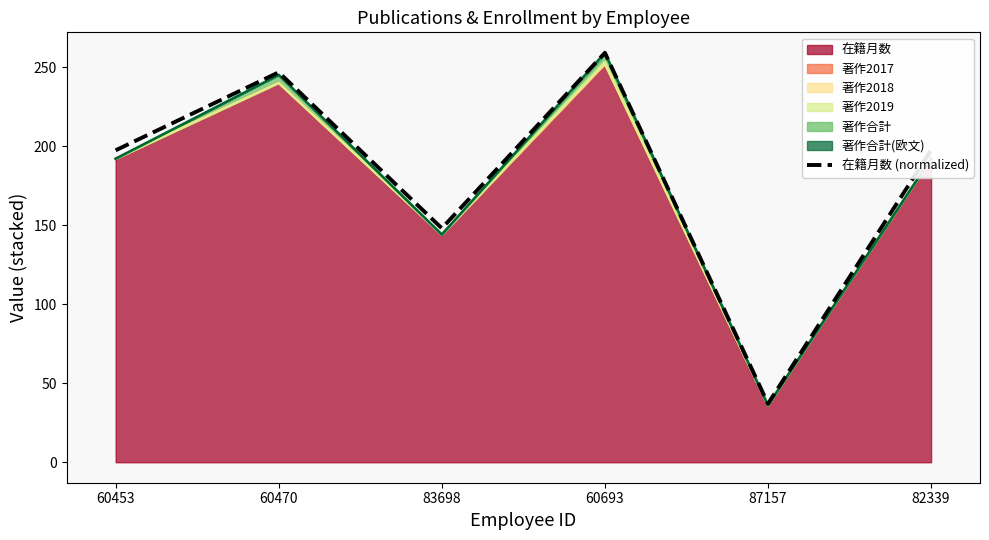

Which category has the lowest value across all series?

87157